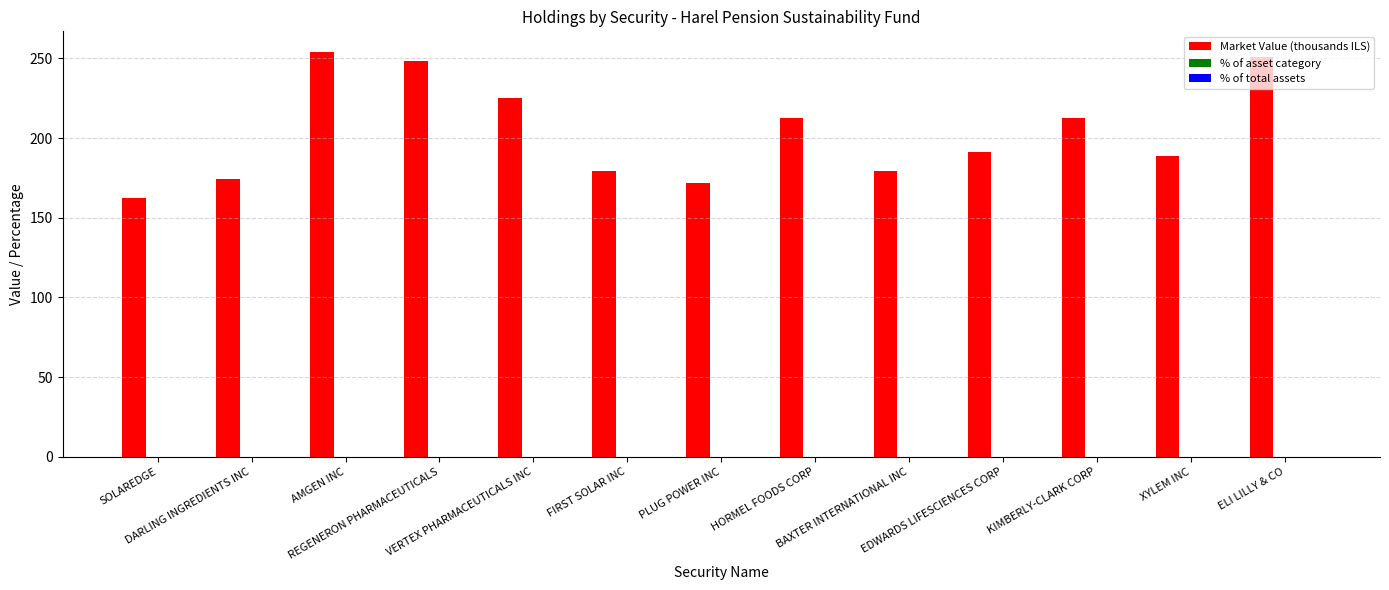

What is the sum of all Market Value (thousands ILS) values?

2650.7